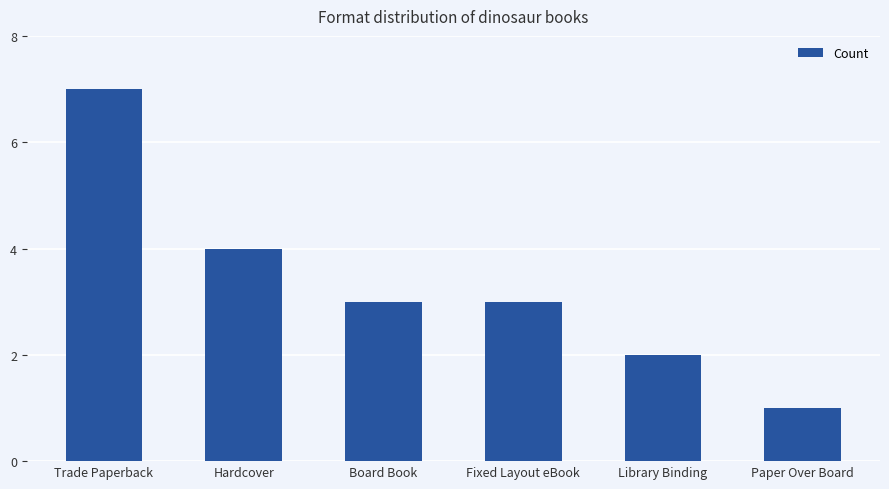

True or false: the data shows 2 at Library Binding.

True